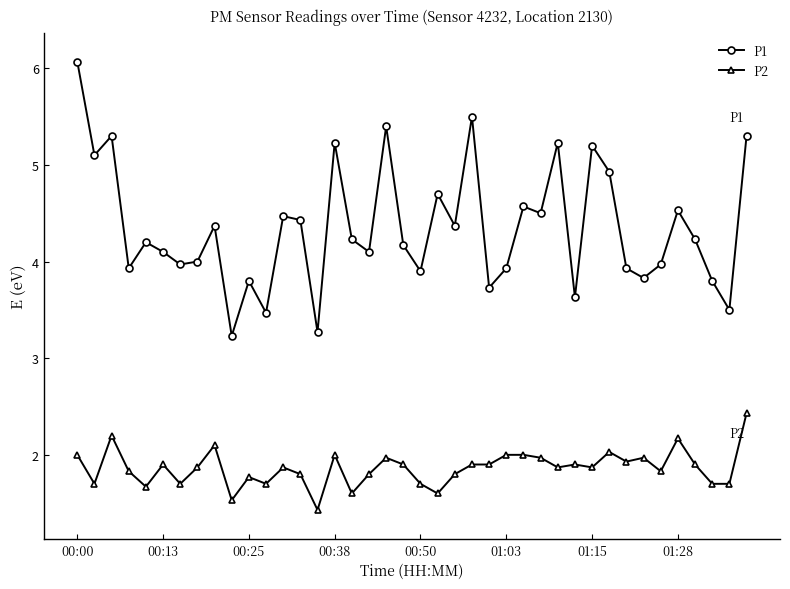

Reading left to right, transcribe all the data shown in this chart.

P1: 6.1	5.1	5.3	3.9	4.2	4.1	4.0	4.0	4.4	3.2	3.8	3.5	4.5	4.4	3.3	5.2	4.2	4.1	5.4	4.2	3.9	4.7	4.4	5.5	3.7	3.9	4.6	4.5	5.2	3.6	5.2	4.9	3.9	3.8	4.0	4.5	4.2	3.8	3.5	5.3
P2: 2.0	1.7	2.2	1.8	1.7	1.9	1.7	1.9	2.1	1.5	1.8	1.7	1.9	1.8	1.4	2.0	1.6	1.8	2.0	1.9	1.7	1.6	1.8	1.9	1.9	2.0	2.0	2.0	1.9	1.9	1.9	2.0	1.9	2.0	1.8	2.2	1.9	1.7	1.7	2.4